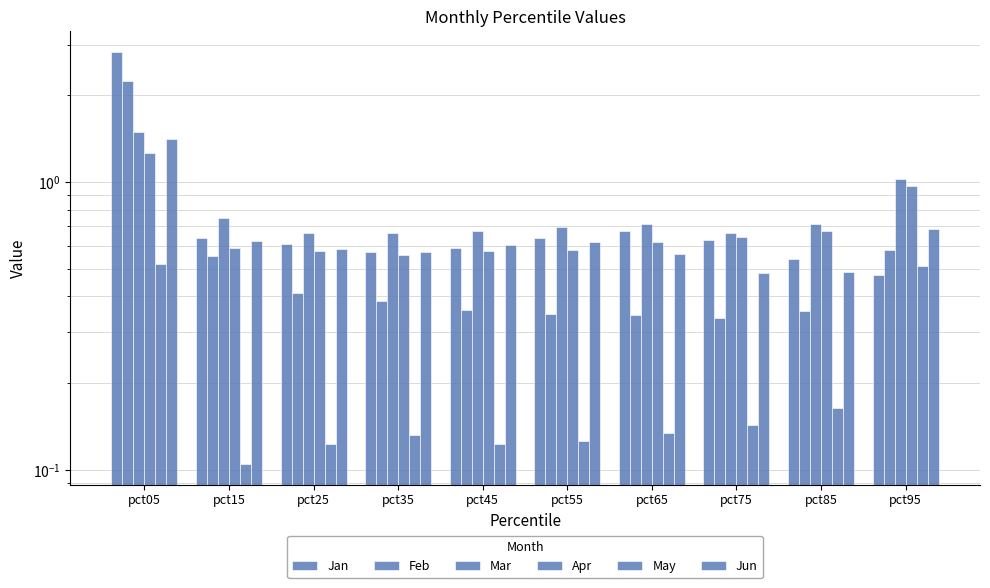

What is the average value of the Jan series?

0.8